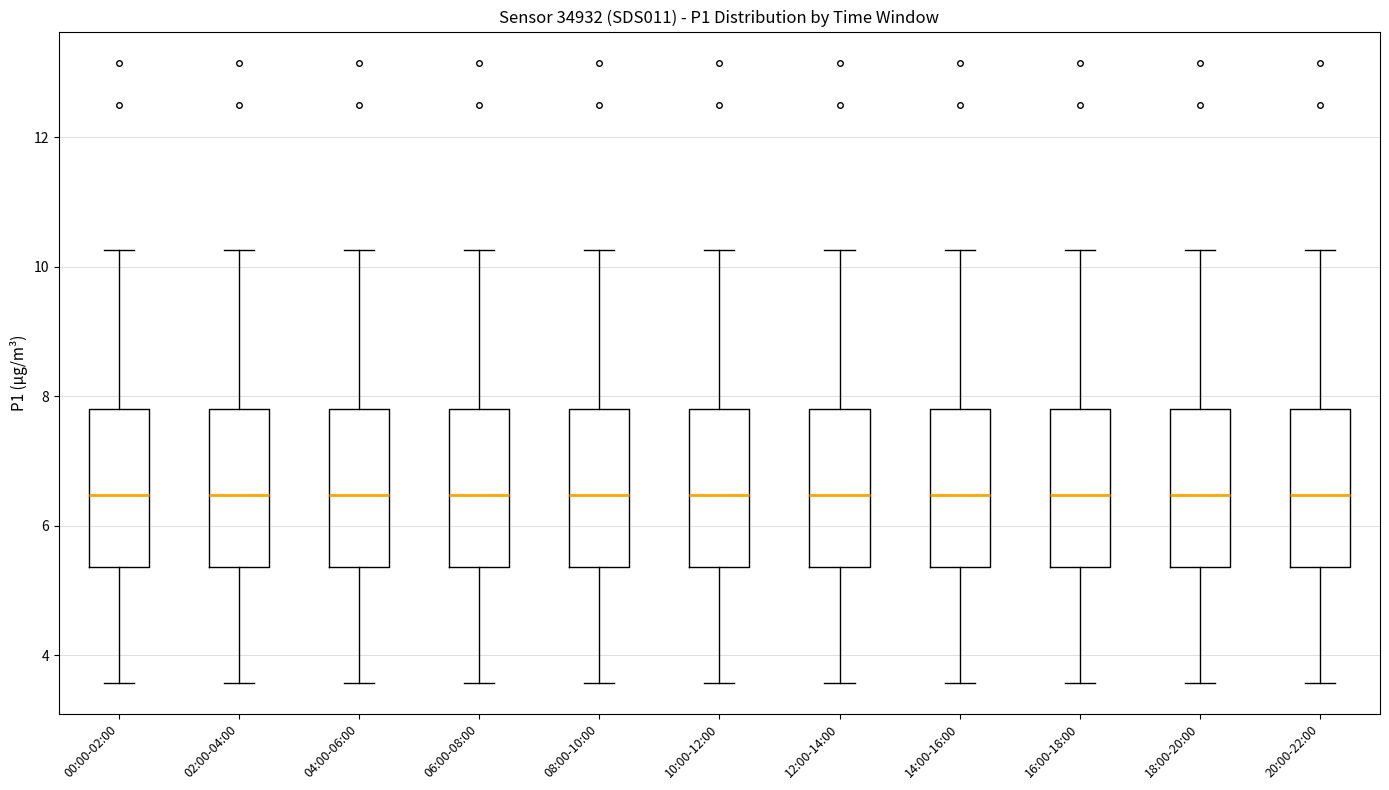

Reading left to right, read every box against the y-axis: the position of its median line, the range the box covers, and the ends of its whiskers. The values are not printed on the chart, so give them approximately, as read against the axis.

00:00-02:00: median 6.4, box 5.4 to 7.8, whiskers 3.6 to 10.2
02:00-04:00: median 6.4, box 5.4 to 7.8, whiskers 3.6 to 10.2
04:00-06:00: median 6.4, box 5.4 to 7.8, whiskers 3.6 to 10.2
06:00-08:00: median 6.4, box 5.4 to 7.8, whiskers 3.6 to 10.2
08:00-10:00: median 6.4, box 5.4 to 7.8, whiskers 3.6 to 10.2
10:00-12:00: median 6.4, box 5.4 to 7.8, whiskers 3.6 to 10.2
12:00-14:00: median 6.4, box 5.4 to 7.8, whiskers 3.6 to 10.2
14:00-16:00: median 6.4, box 5.4 to 7.8, whiskers 3.6 to 10.2
16:00-18:00: median 6.4, box 5.4 to 7.8, whiskers 3.6 to 10.2
18:00-20:00: median 6.4, box 5.4 to 7.8, whiskers 3.6 to 10.2
20:00-22:00: median 6.4, box 5.4 to 7.8, whiskers 3.6 to 10.2